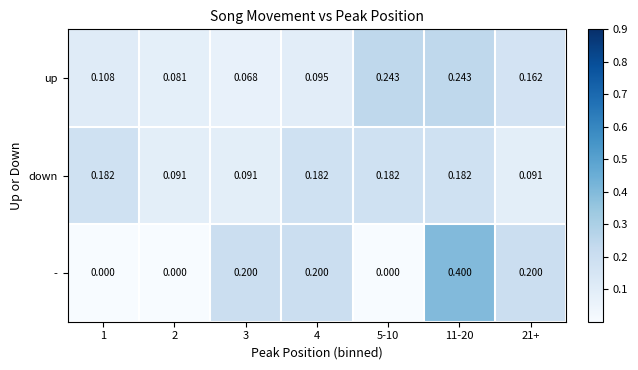

Which series changed the most between 2 and 21+?

-